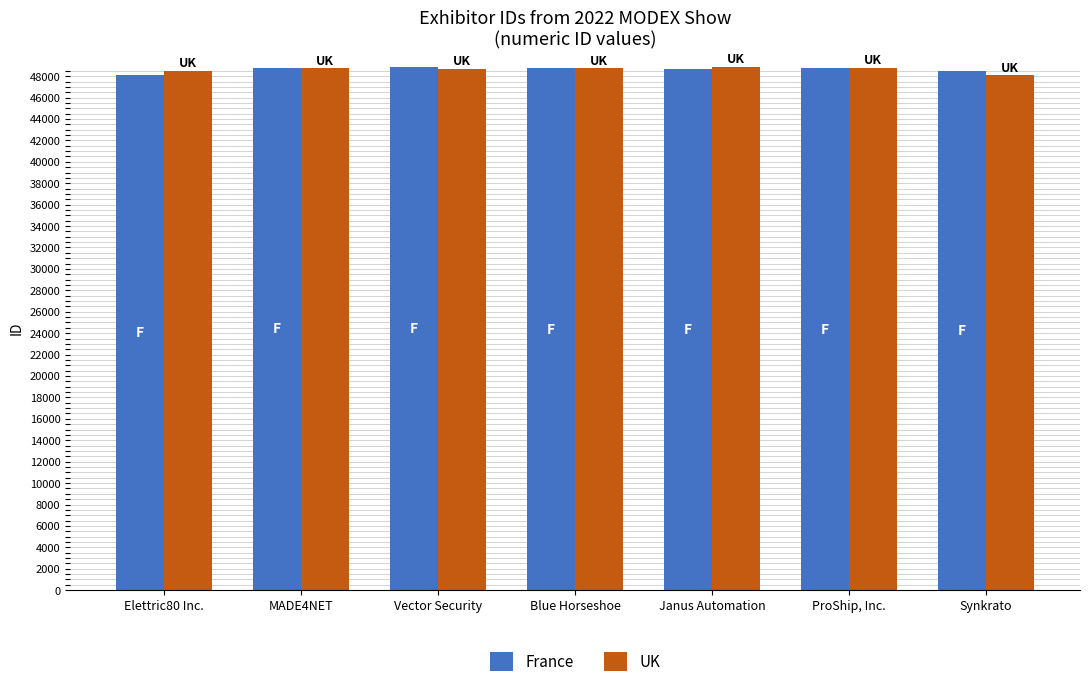

What is the minimum value for France?

48086